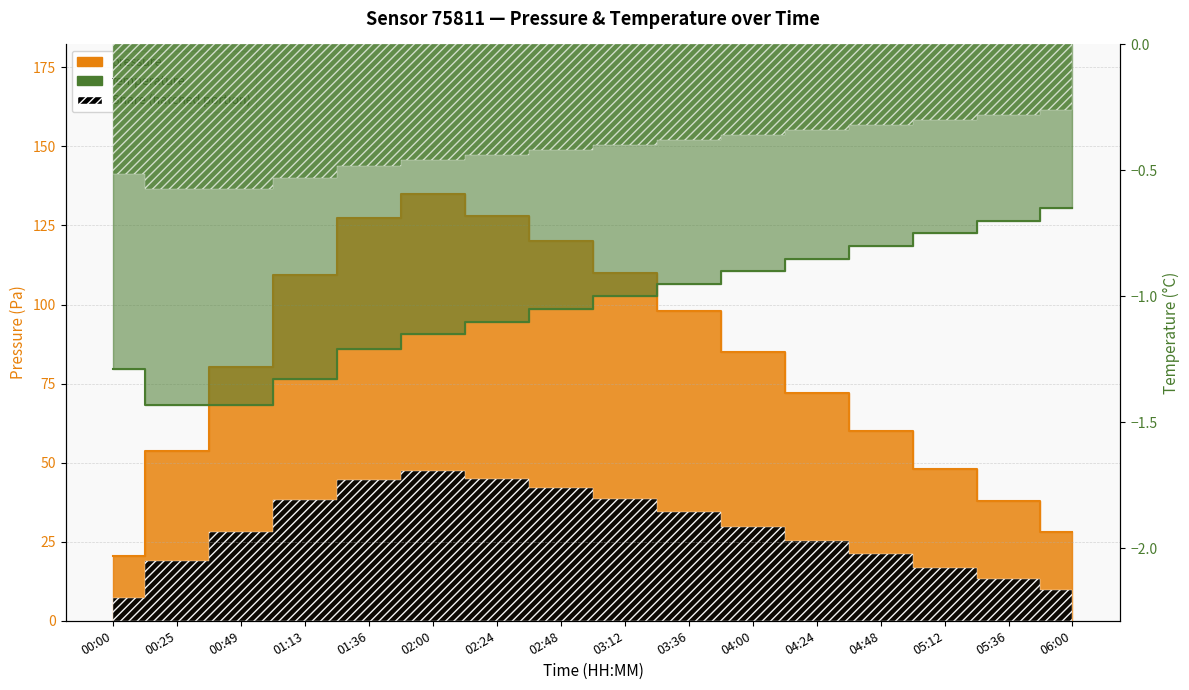

The pressure series shows 135.0 at 02:00. True or false?

True